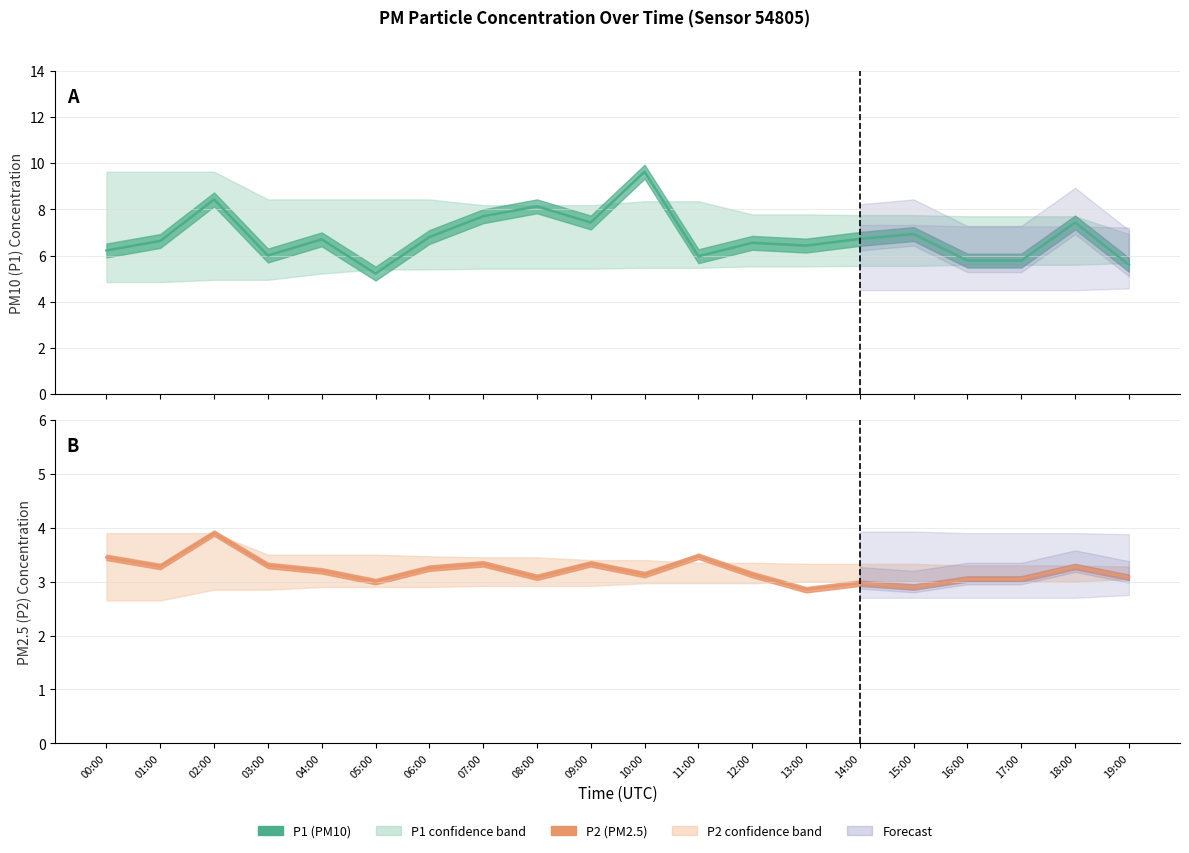

What is the value of the P2 estimate point at the 15th from the left?

3.0